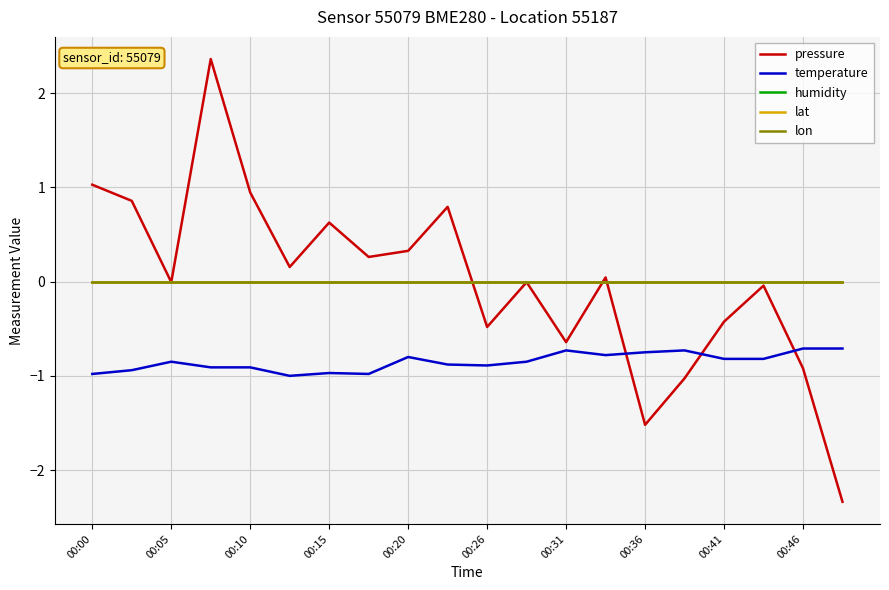

Does the chart display data point markers on the line(s)?

No